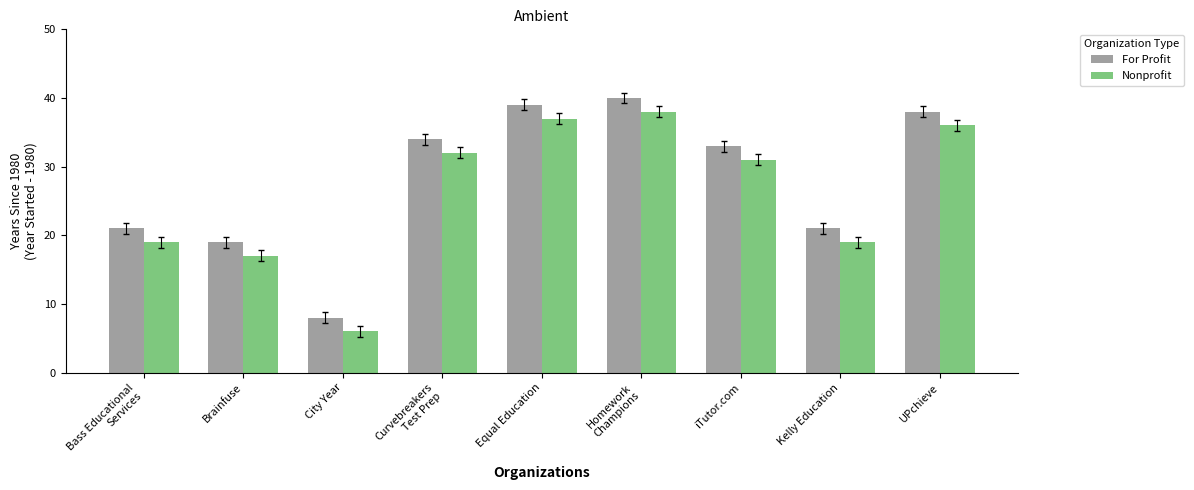

What is the difference between the highest and lowest values at Equal Education?

2